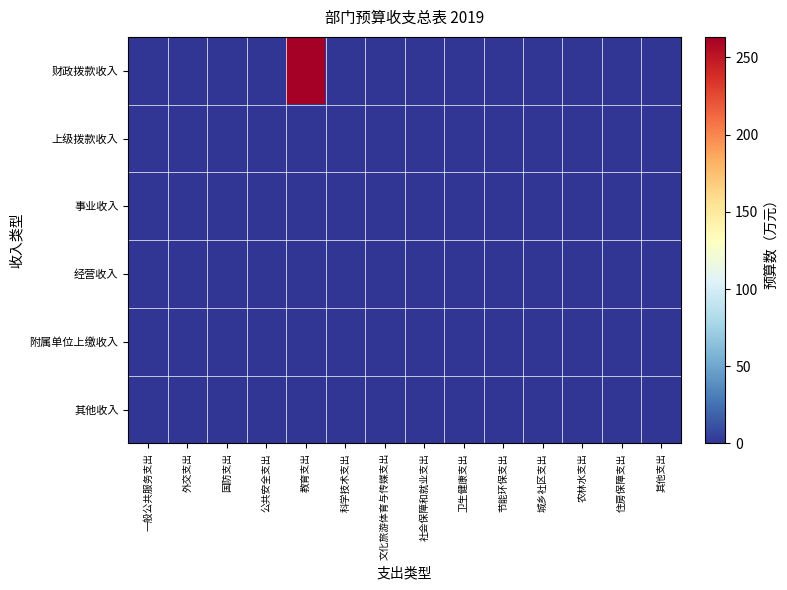

Reading left to right, transcribe all the data shown in this chart.

财政拨款收入: 一般公共服务支出=0.0	外交支出=0.0	国防支出=0.0	公共安全支出=0.0	教育支出=263.2	科学技术支出=0.0	文化旅游体育与传媒支出=0.0	社会保障和就业支出=0.0	卫生健康支出=0.0	节能环保支出=0.0	城乡社区支出=0.0	农林水支出=0.0	住房保障支出=0.0	其他支出=0.0
上级拨款收入: 一般公共服务支出=0.0	外交支出=0.0	国防支出=0.0	公共安全支出=0.0	教育支出=0.0	科学技术支出=0.0	文化旅游体育与传媒支出=0.0	社会保障和就业支出=0.0	卫生健康支出=0.0	节能环保支出=0.0	城乡社区支出=0.0	农林水支出=0.0	住房保障支出=0.0	其他支出=0.0
事业收入: 一般公共服务支出=0.0	外交支出=0.0	国防支出=0.0	公共安全支出=0.0	教育支出=0.0	科学技术支出=0.0	文化旅游体育与传媒支出=0.0	社会保障和就业支出=0.0	卫生健康支出=0.0	节能环保支出=0.0	城乡社区支出=0.0	农林水支出=0.0	住房保障支出=0.0	其他支出=0.0
经营收入: 一般公共服务支出=0.0	外交支出=0.0	国防支出=0.0	公共安全支出=0.0	教育支出=0.0	科学技术支出=0.0	文化旅游体育与传媒支出=0.0	社会保障和就业支出=0.0	卫生健康支出=0.0	节能环保支出=0.0	城乡社区支出=0.0	农林水支出=0.0	住房保障支出=0.0	其他支出=0.0
附属单位上缴收入: 一般公共服务支出=0.0	外交支出=0.0	国防支出=0.0	公共安全支出=0.0	教育支出=0.0	科学技术支出=0.0	文化旅游体育与传媒支出=0.0	社会保障和就业支出=0.0	卫生健康支出=0.0	节能环保支出=0.0	城乡社区支出=0.0	农林水支出=0.0	住房保障支出=0.0	其他支出=0.0
其他收入: 一般公共服务支出=0.0	外交支出=0.0	国防支出=0.0	公共安全支出=0.0	教育支出=0.0	科学技术支出=0.0	文化旅游体育与传媒支出=0.0	社会保障和就业支出=0.0	卫生健康支出=0.0	节能环保支出=0.0	城乡社区支出=0.0	农林水支出=0.0	住房保障支出=0.0	其他支出=0.0